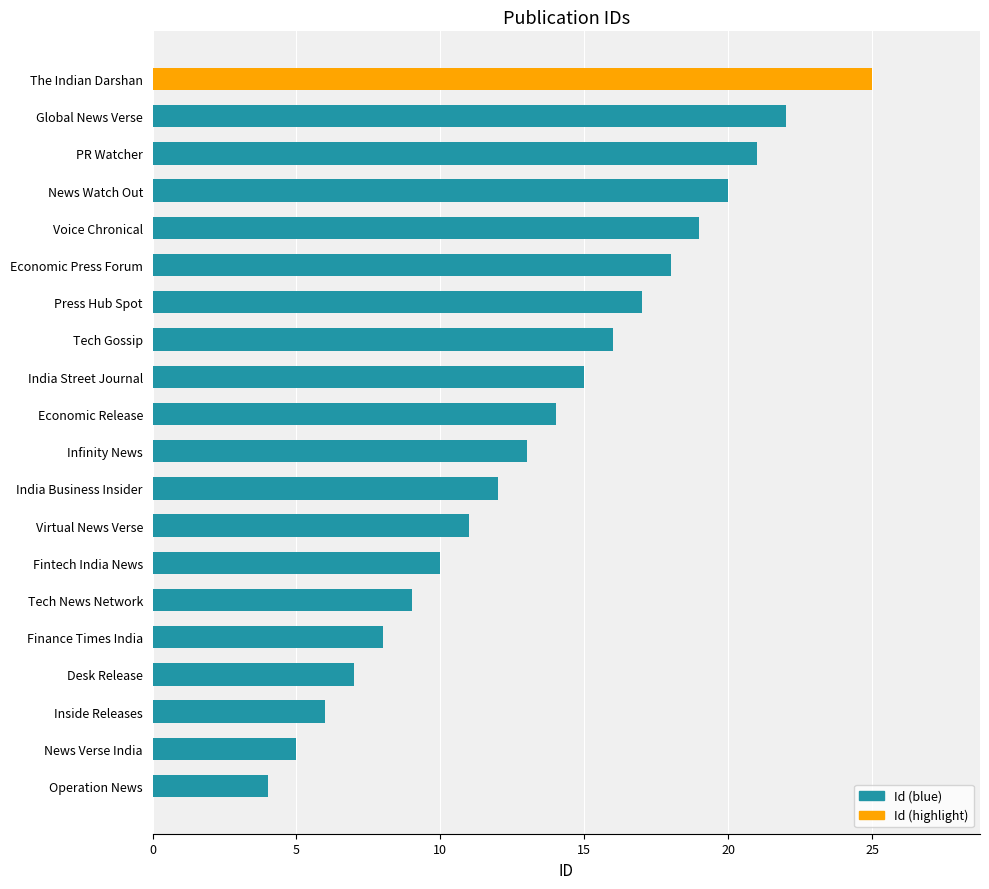

What is the difference between the maximum and minimum values?

21